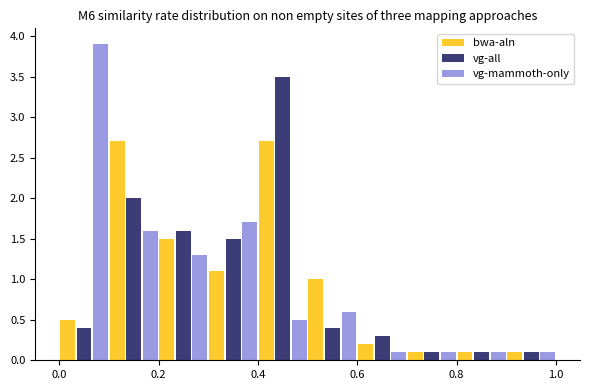

Reading left to right, list every range on the x-axis with the height of the bar of each series over it. The values are not printed on the chart, so give them approximately, as read against the axis.

0.0 to 0.1: bwa-aln=0.5	vg-all=0.4	vg-mammoth-only=3.9
0.1 to 0.2: bwa-aln=2.7	vg-all=2.0	vg-mammoth-only=1.6
0.2 to 0.3: bwa-aln=1.5	vg-all=1.6	vg-mammoth-only=1.3
0.3 to 0.4: bwa-aln=1.1	vg-all=1.5	vg-mammoth-only=1.7
0.4 to 0.5: bwa-aln=2.7	vg-all=3.5	vg-mammoth-only=0.5
0.5 to 0.6: bwa-aln=1.0	vg-all=0.4	vg-mammoth-only=0.6
0.6 to 0.7: bwa-aln=0.2	vg-all=0.3	vg-mammoth-only=0.1
0.7 to 0.8: bwa-aln=0.1	vg-all=0.1	vg-mammoth-only=0.1
0.8 to 0.9: bwa-aln=0.1	vg-all=0.1	vg-mammoth-only=0.1
0.9 to 1.0: bwa-aln=0.1	vg-all=0.1	vg-mammoth-only=0.1